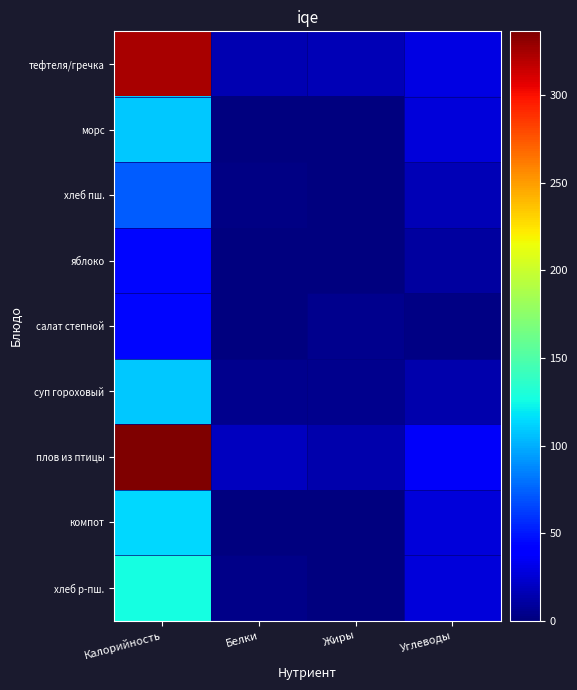

What is the total value across all series at Углеводы?

186.6